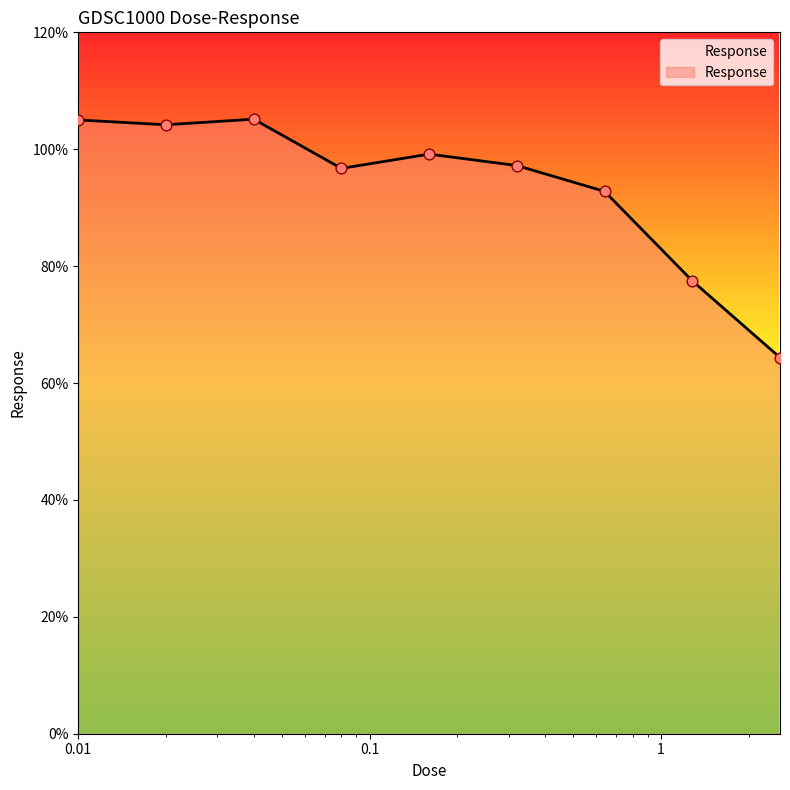

What is the greatest value displayed?

105.1